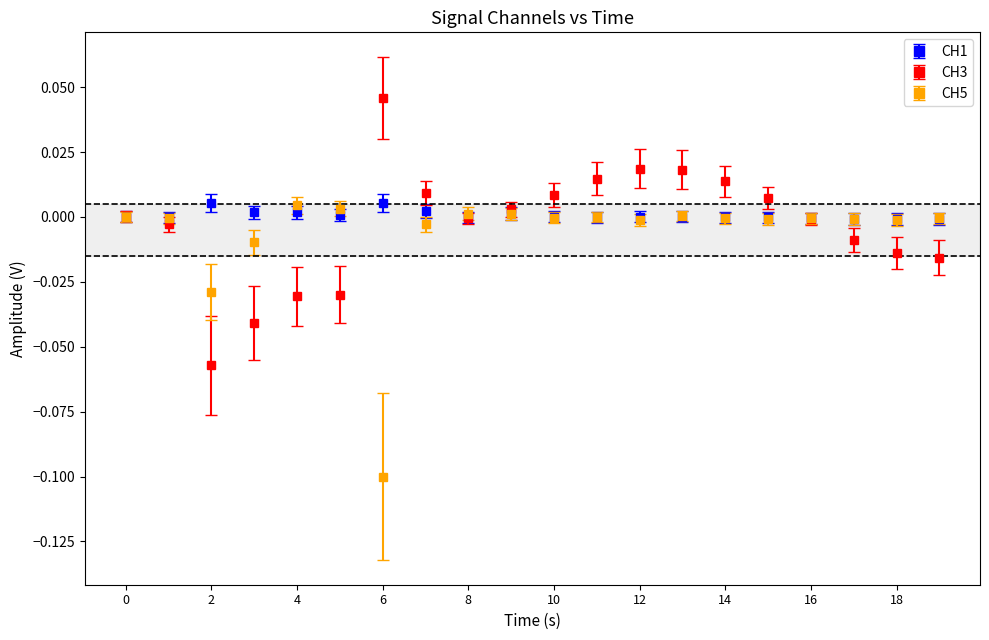

How many lines are shown in the chart?

3